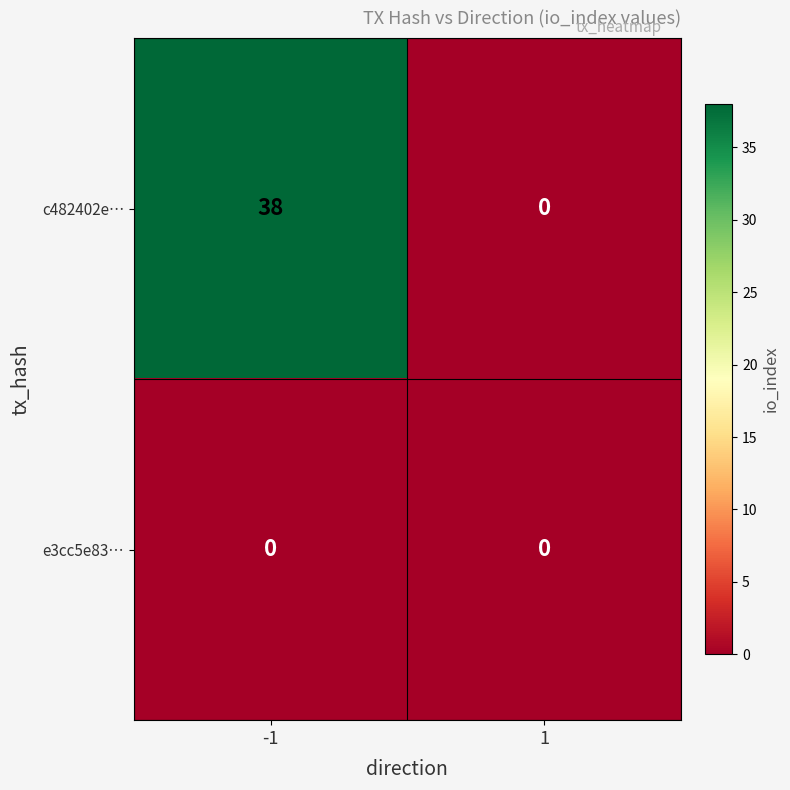

Reading left to right, extract all data points from this chart.

c482402e…: -1=38	1=0
e3cc5e83…: -1=0	1=0